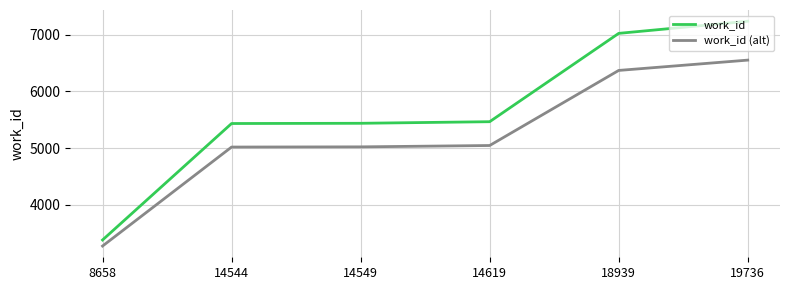

What value does the work_id (alt) series have at 14619?

5046.1